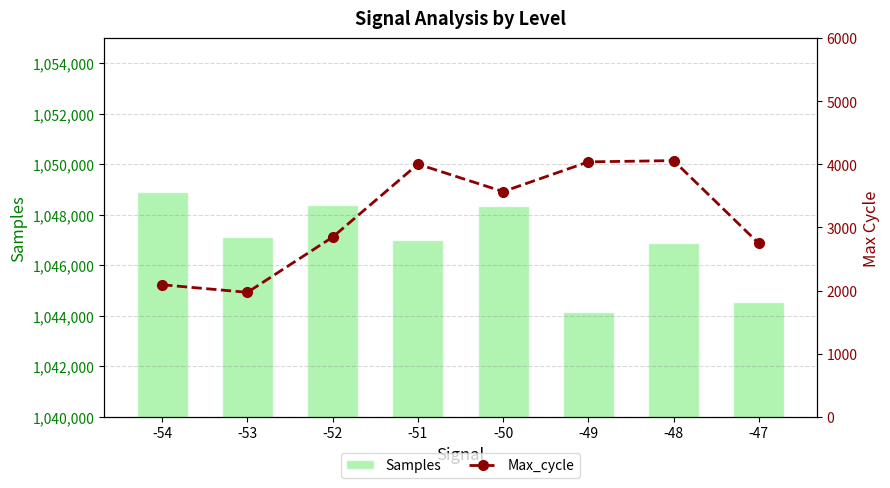

The value of Samples at -54 is 1048906. True or false?

True